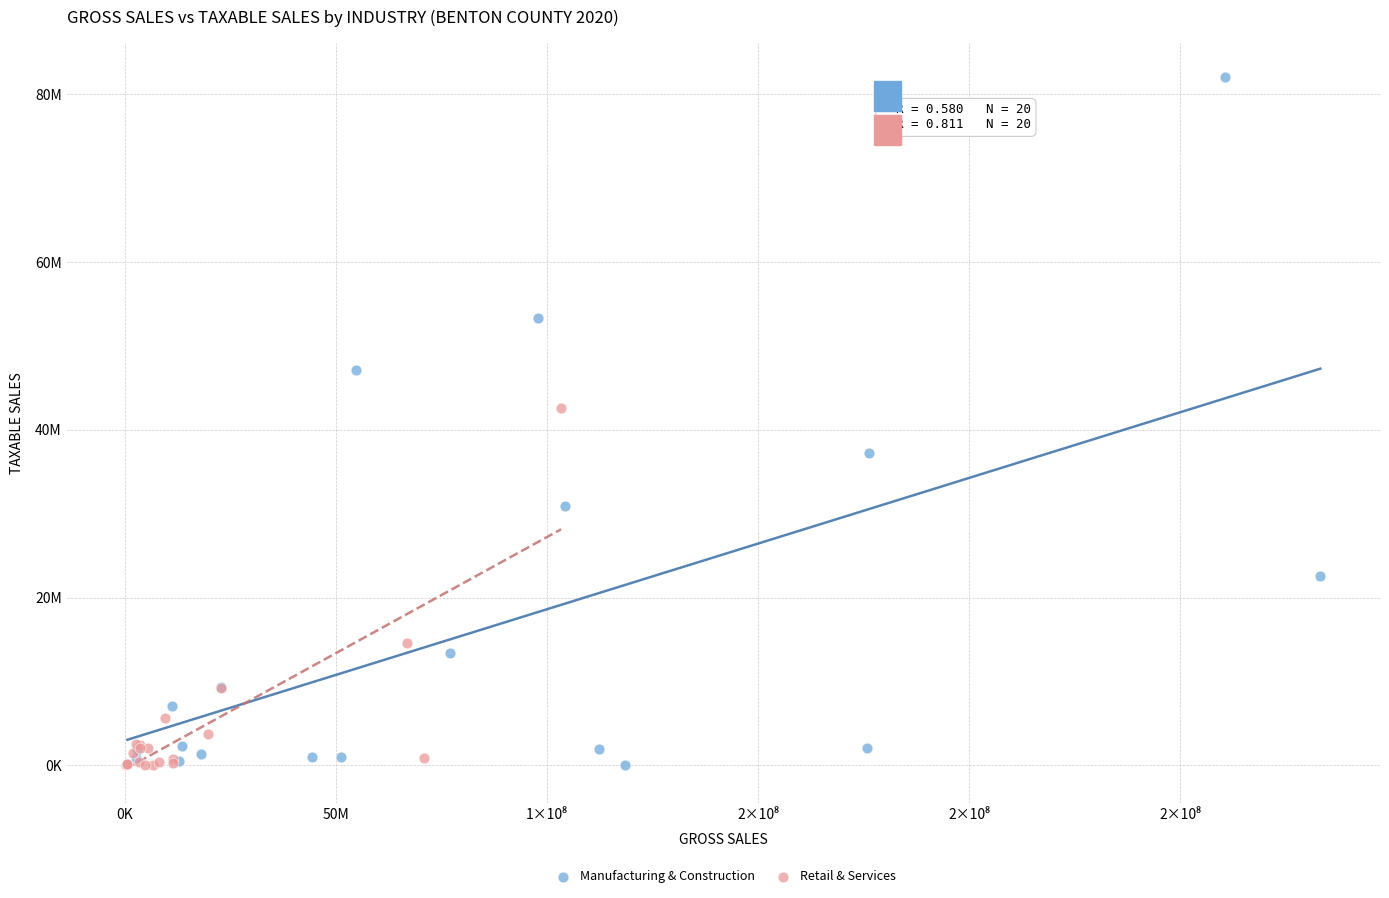

Which series contains the highest Y value?

Manufacturing & Construction